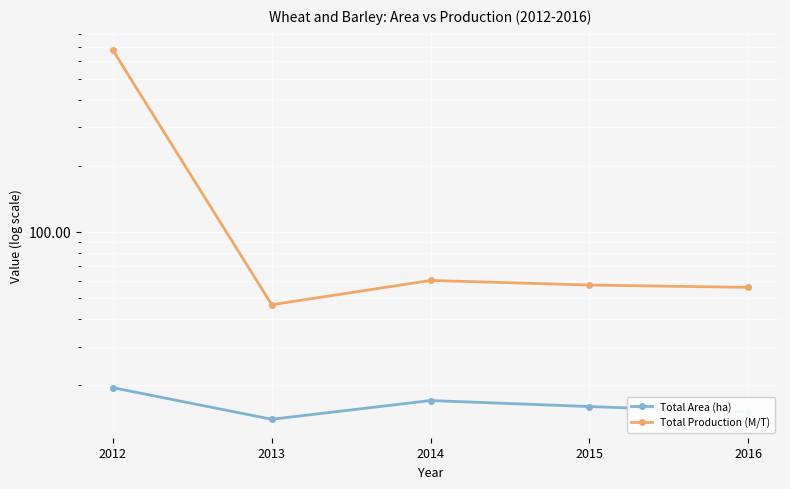

Where is the first local maximum for Total Production (M/T)?

2014